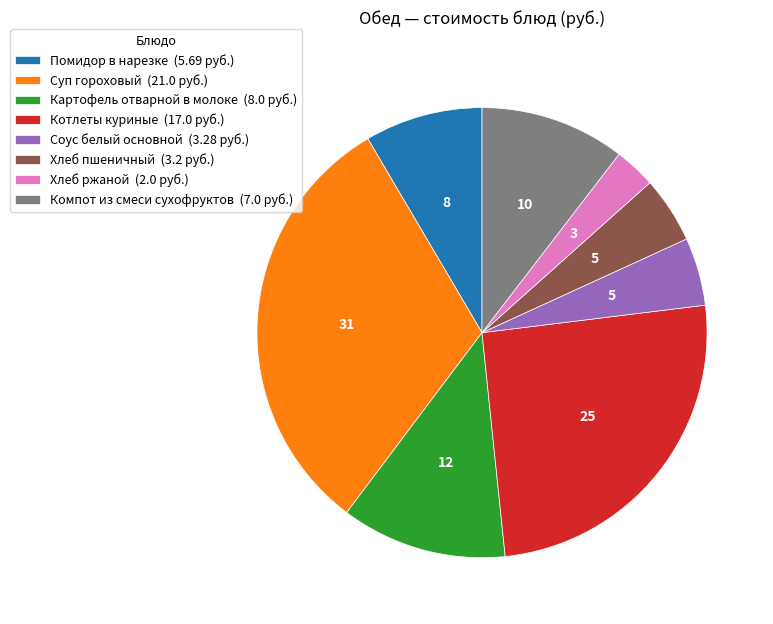

True or false: Помидор в нарезке accounts for 1% of the total.

False